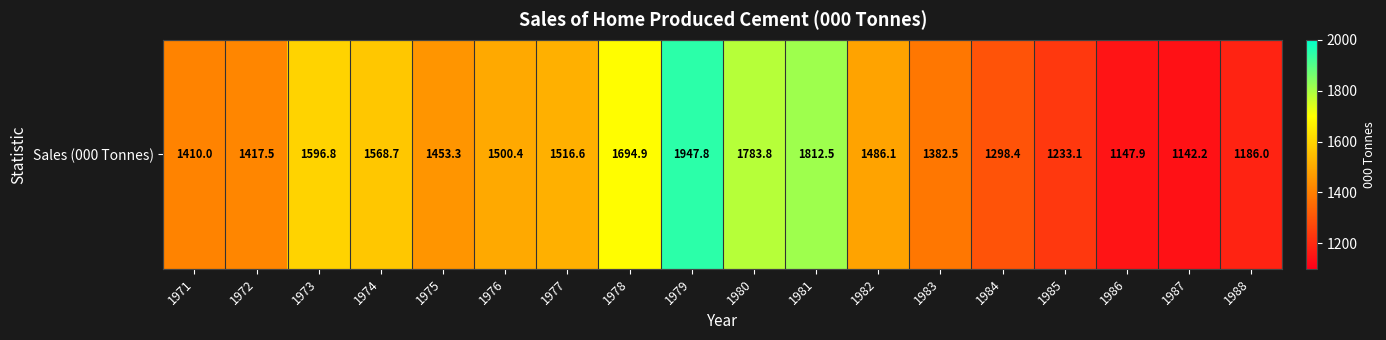

Where does the data first go above 1486?

1973